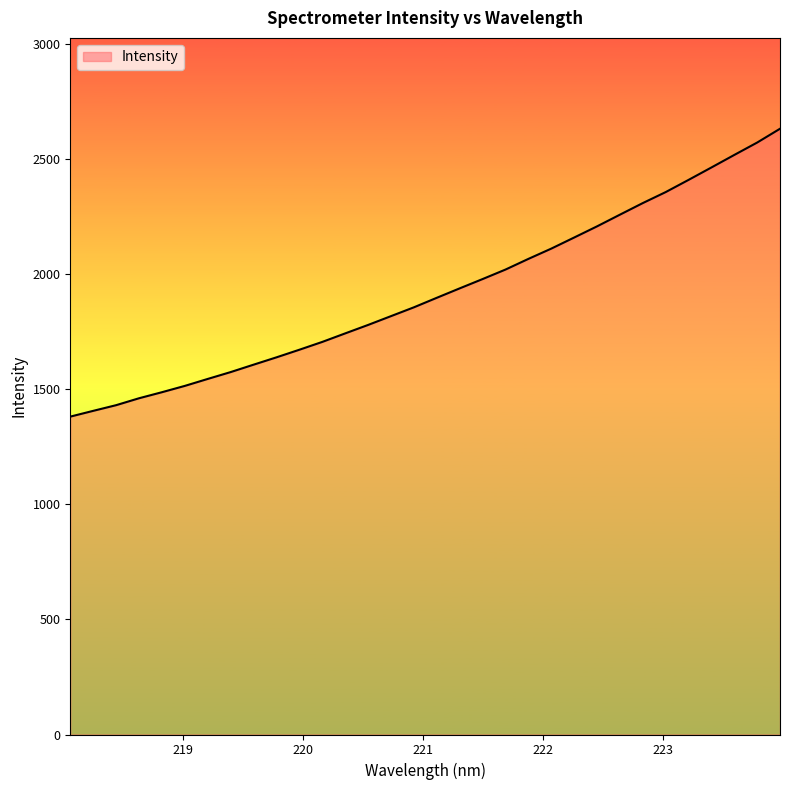

What is the smallest value displayed?

1380.1